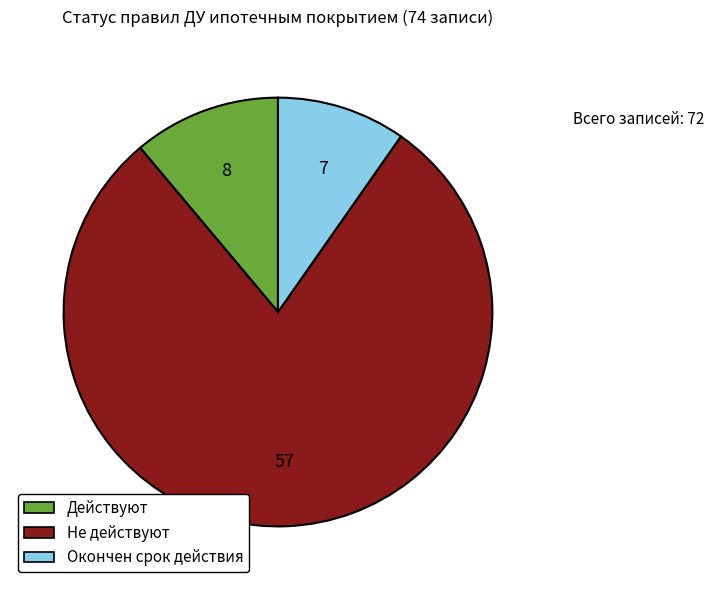

What is the smallest slice in the pie chart?

Окончен срок действия